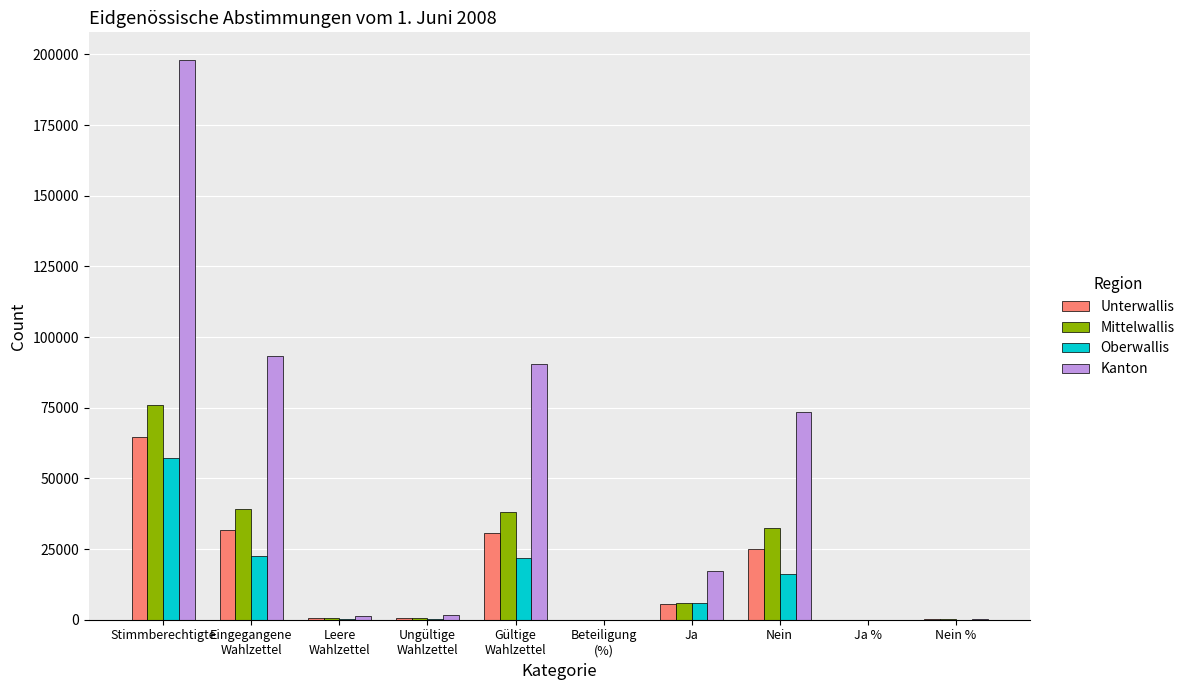

What is the greatest value displayed?

197925.0